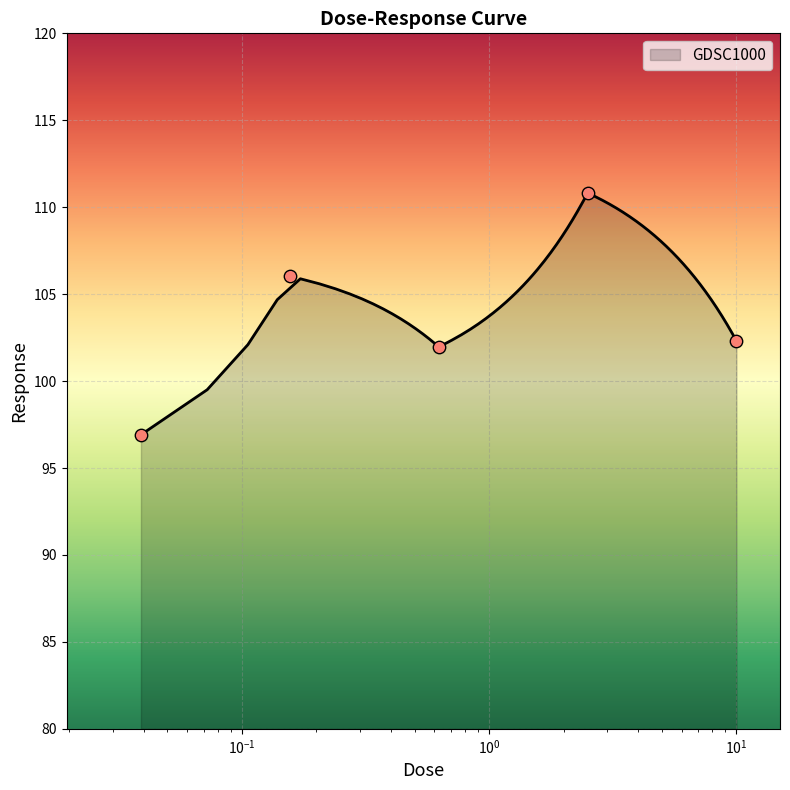

What is the lowest value of the GDSC1000 series?

96.9